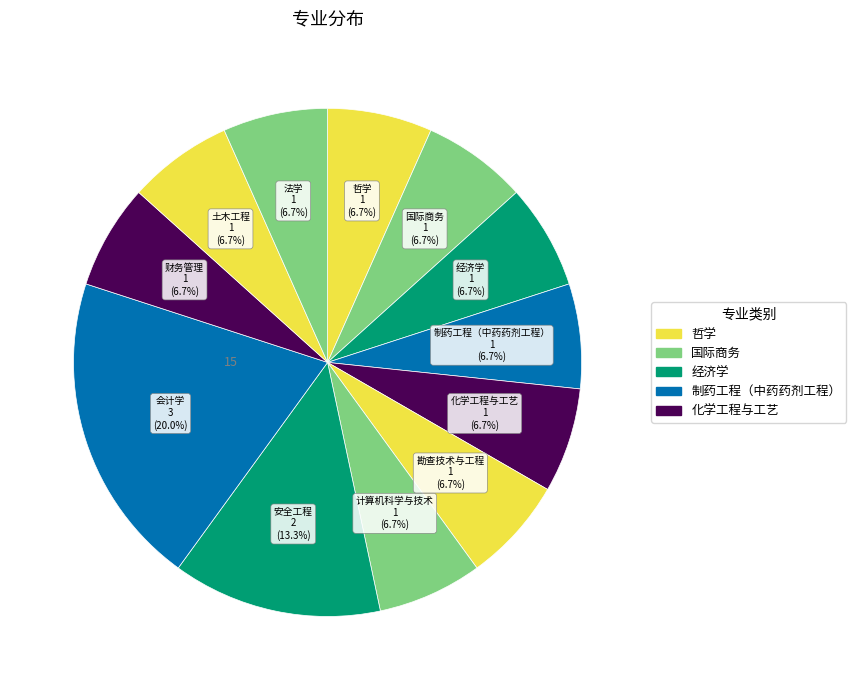

Between 会计学 and 勘查技术与工程, which is larger?

会计学